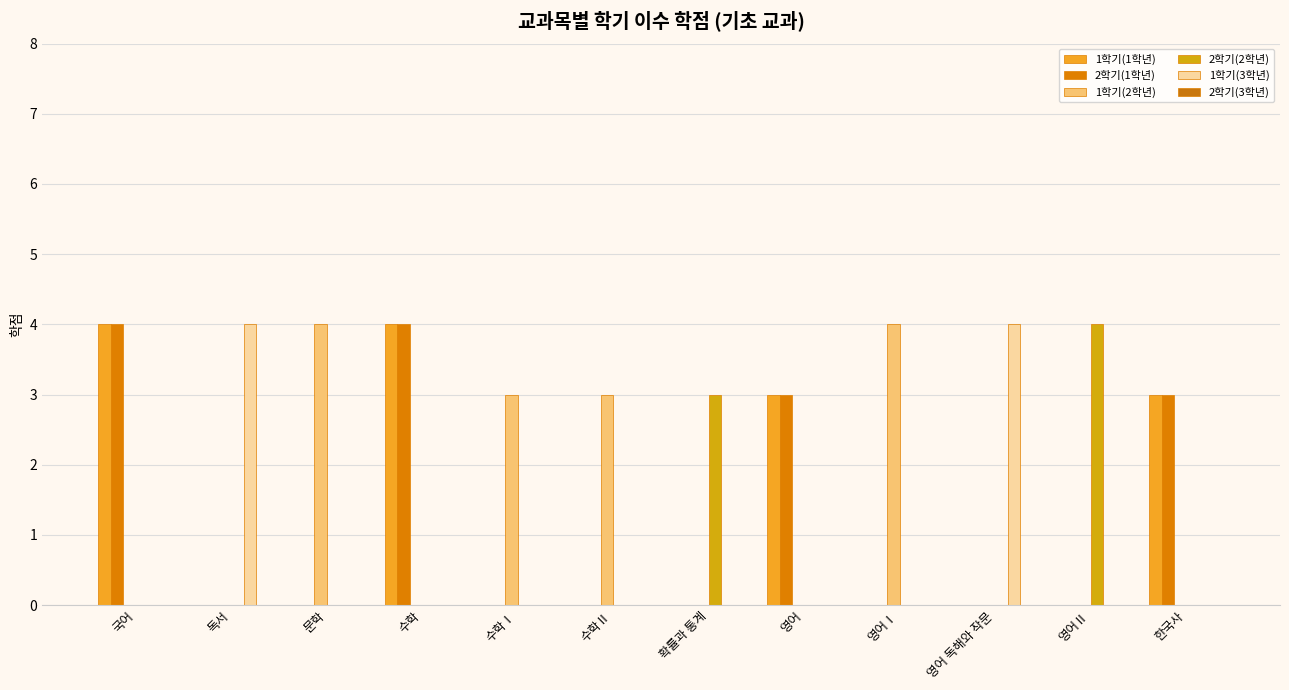

Which series has the largest total across all categories?

1학기(1학년)